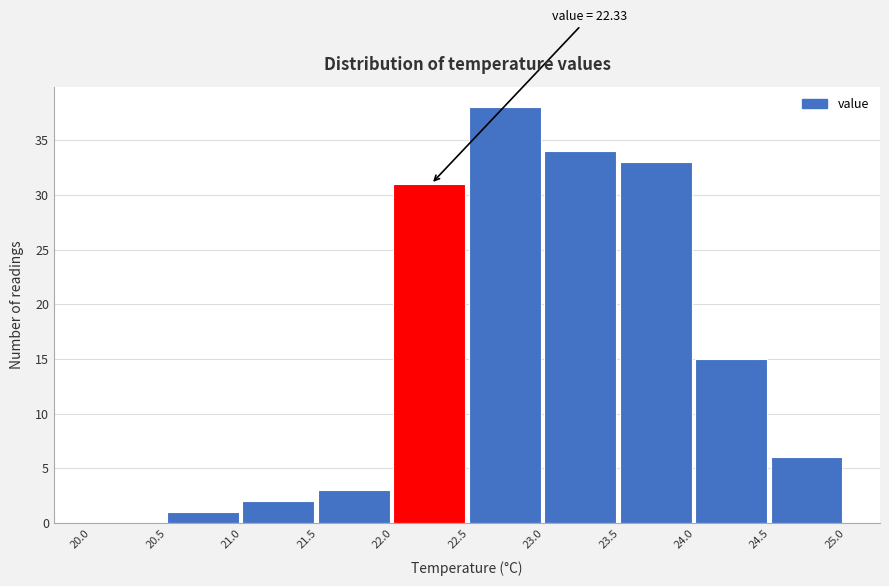

Which range on the x-axis has the tallest bar?

22.5 to 23.0